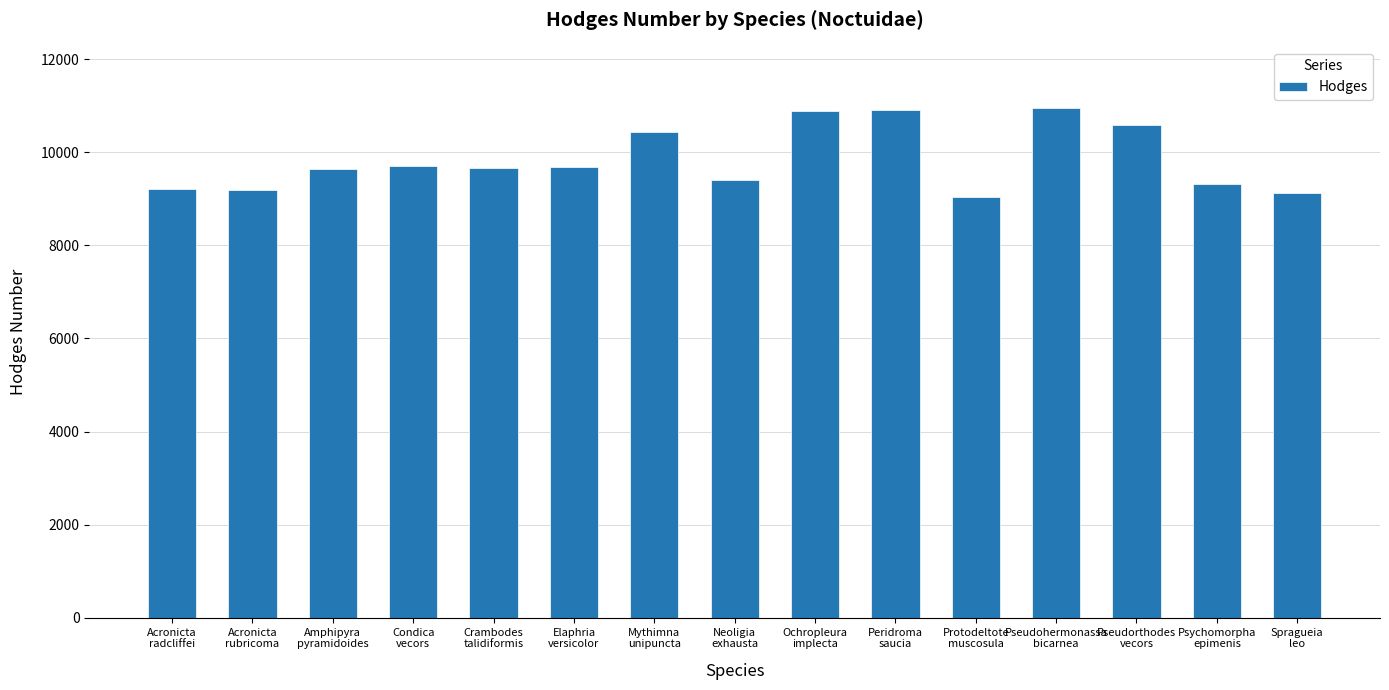

What is the change in value from Peridroma
saucia to Psychomorpha
epimenis?

-1606